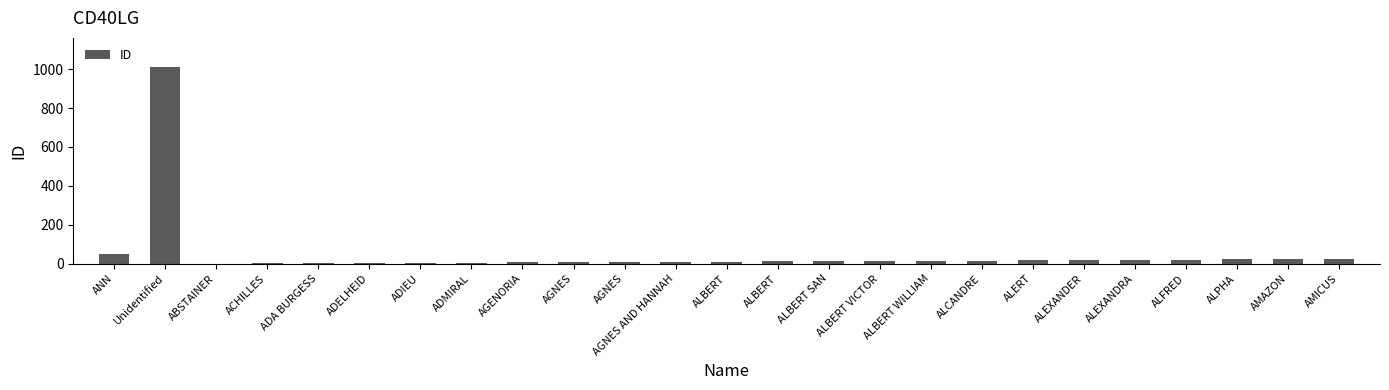

How many series are shown in this chart?

1